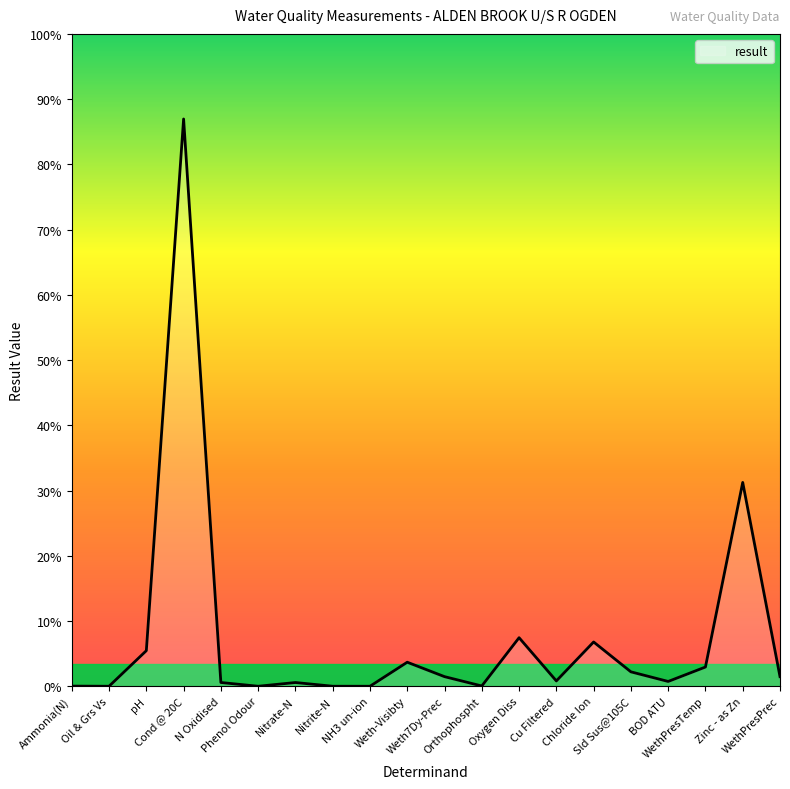

Does the chart display data point markers on the line(s)?

No